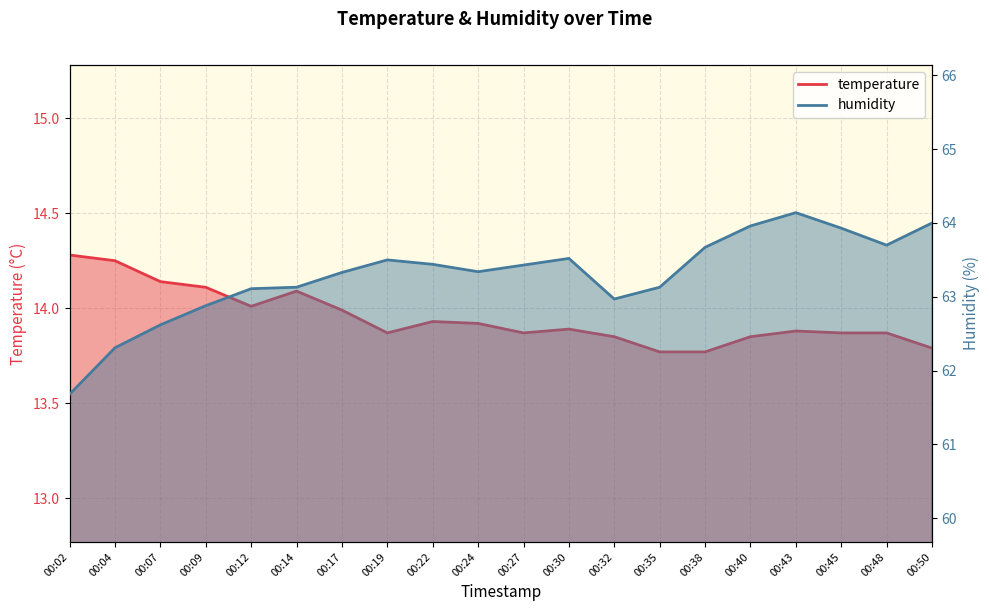

At which category is the sum across all series the highest?

00:43